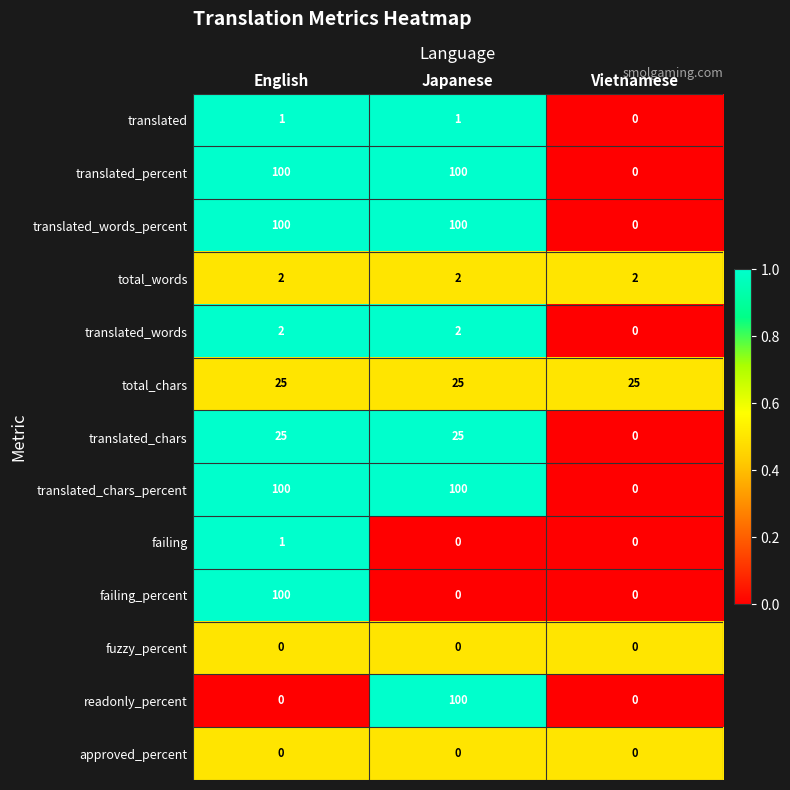

What is the spread (max minus min) of values at English?

100